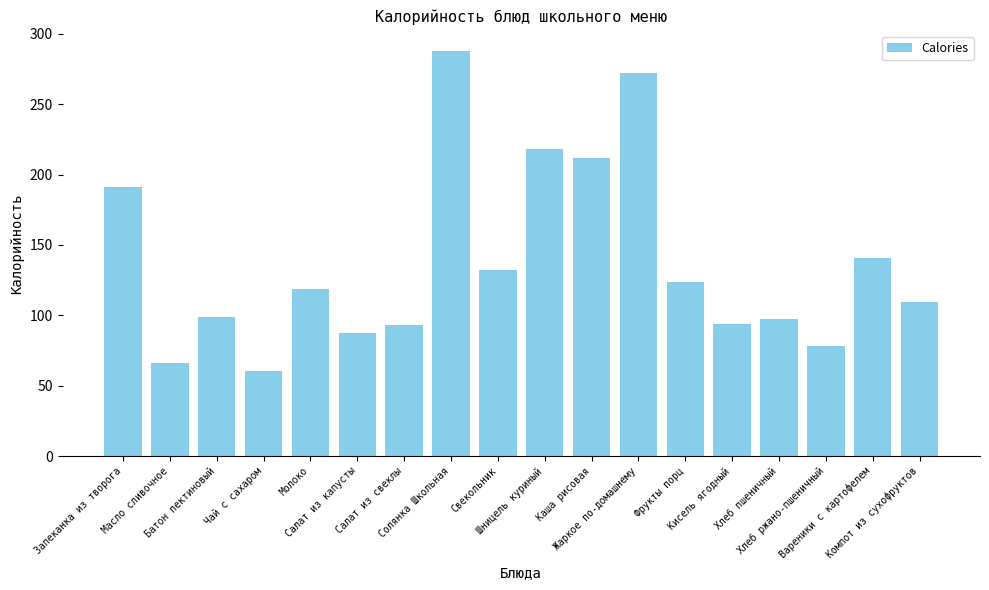

How many distinct data groups are displayed?

1